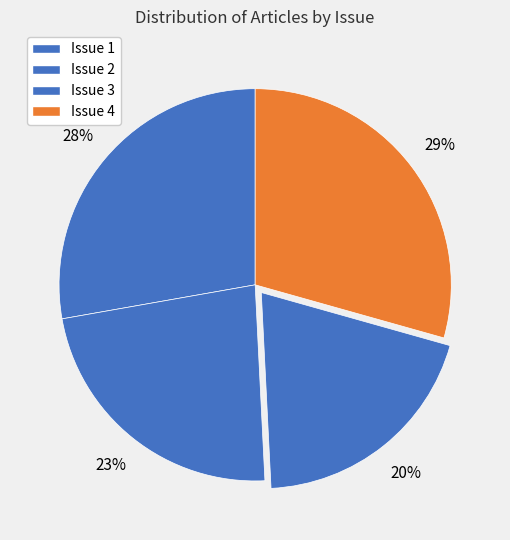

How many segments does this pie chart have?

4